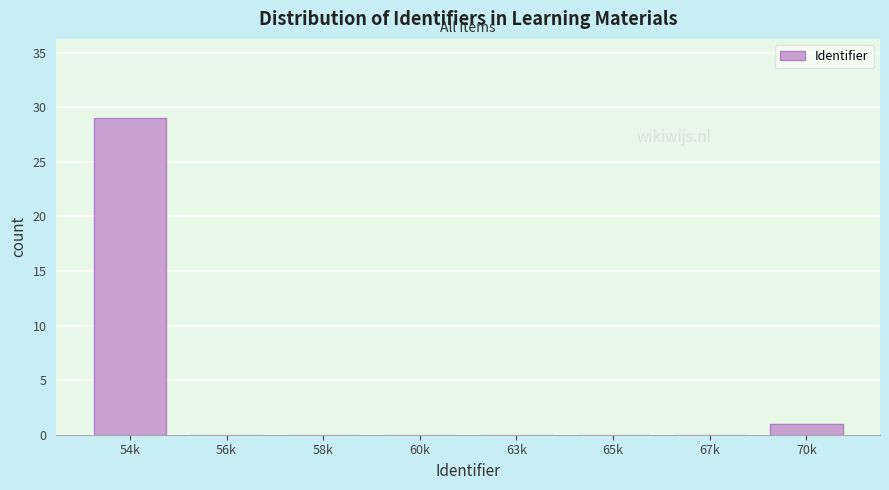

Reading left to right, transcribe all the data shown in this chart.

54k=29	56k=0	58k=0	60k=0	63k=0	65k=0	67k=0	70k=1